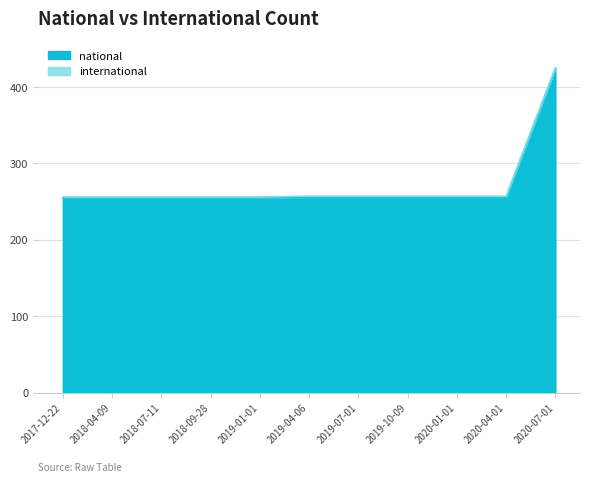

Reading left to right, what are all the values shown in this chart?

255	255	255	255	255	256	256	256	256	256	424